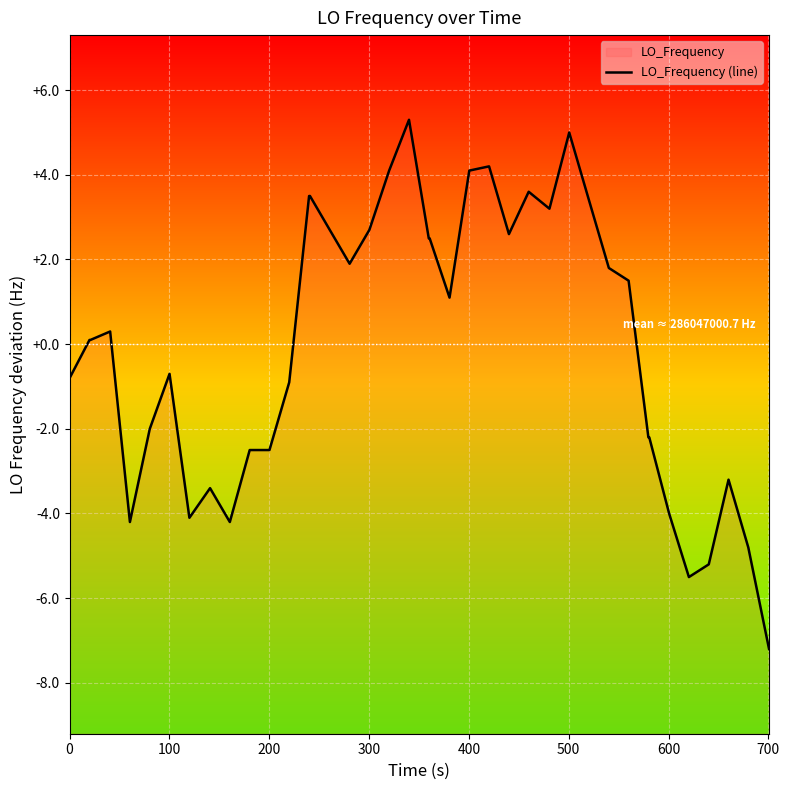

How many values are below 0?

18